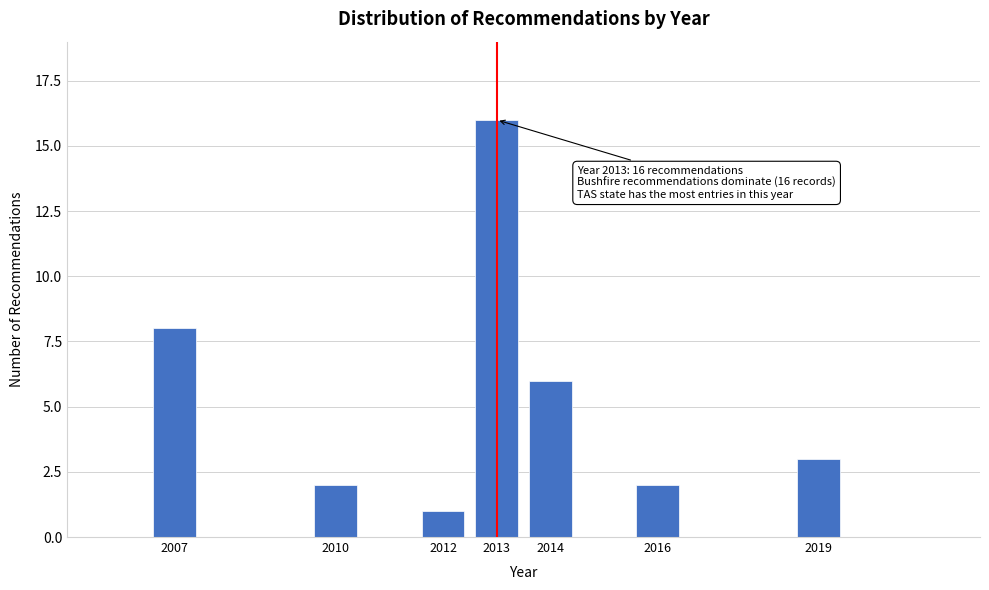

Reading left to right, transcribe all the data shown in this chart.

8	2	1	16	6	2	3